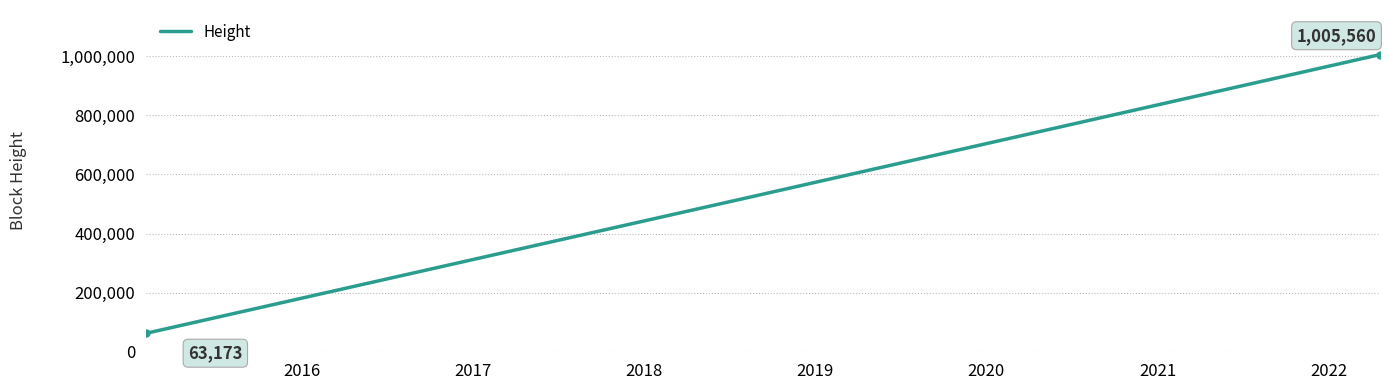

What is the greatest value displayed?

1005560